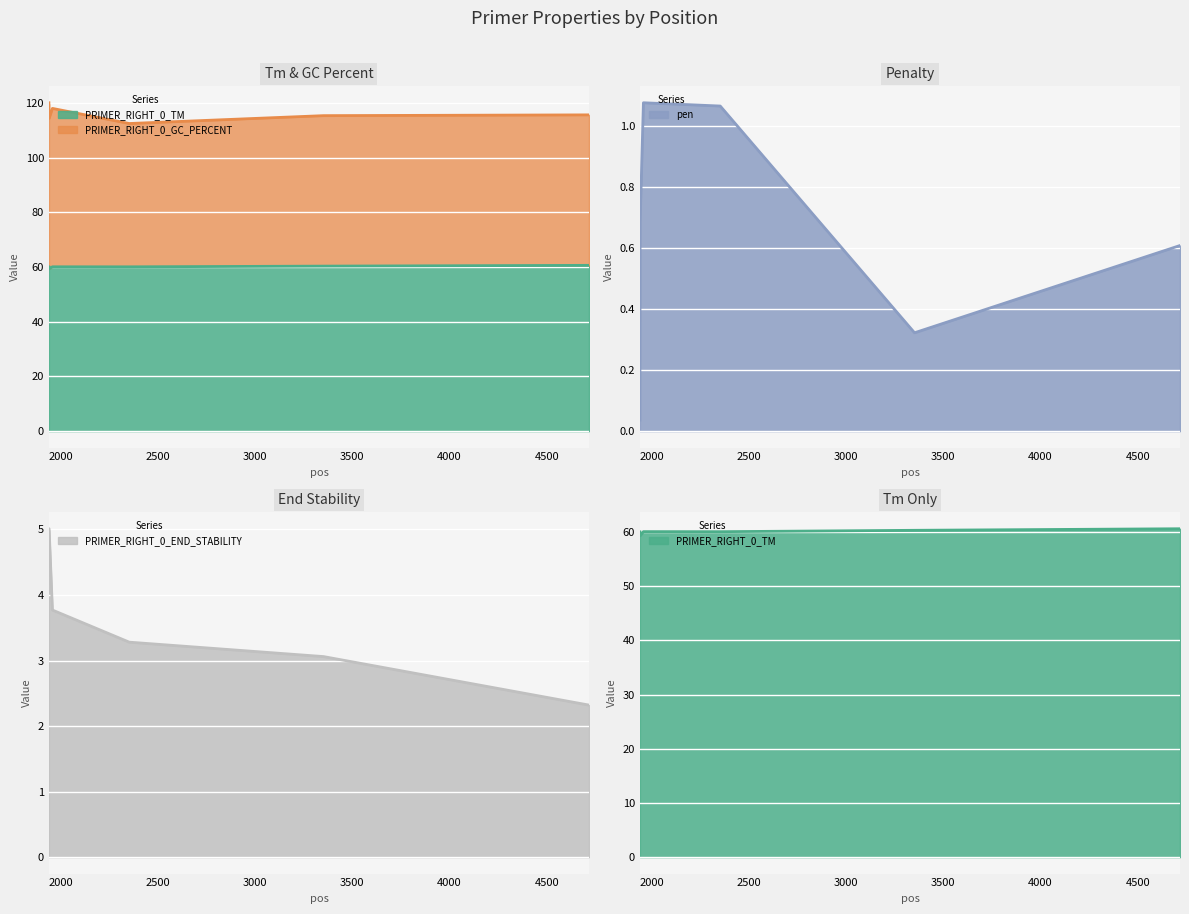

In PRIMER_RIGHT_0_GC_PERCENT, how many points are higher than both neighbors (excluding endpoints)?

1